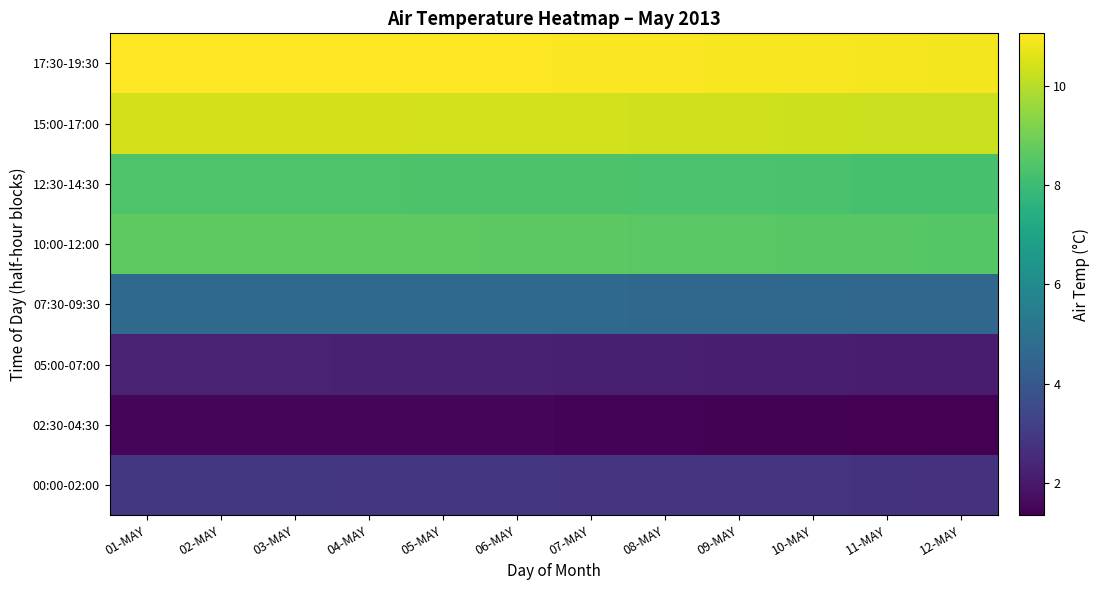

What is the total value across all series at 12-MAY?

48.7